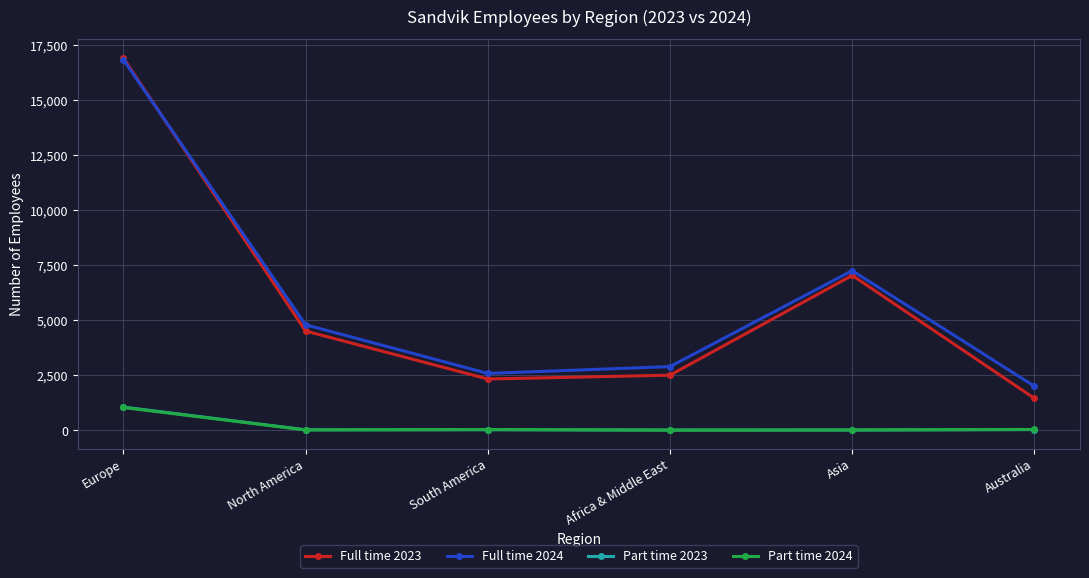

Is the value of Part time 2024 at South America greater than the value of Full time 2023 at North America?

No